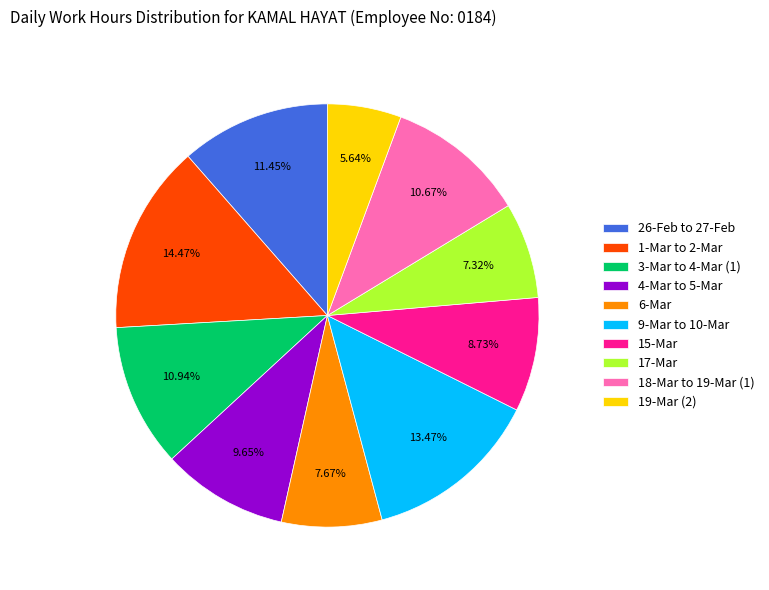

Do 6-Mar and 1-Mar to 2-Mar together represent more than half of the pie?

No